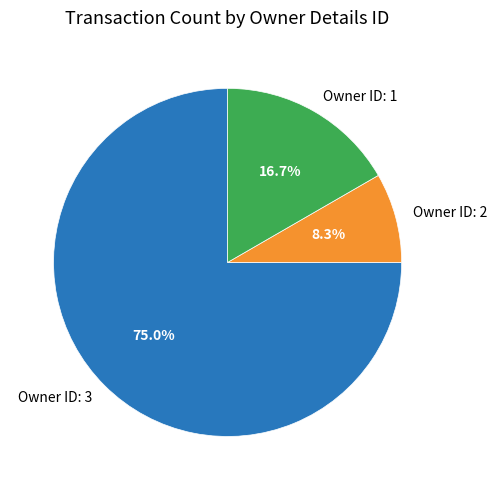

What is the ratio of the value at Owner ID: 3 to the value at Owner ID: 1?

4.5